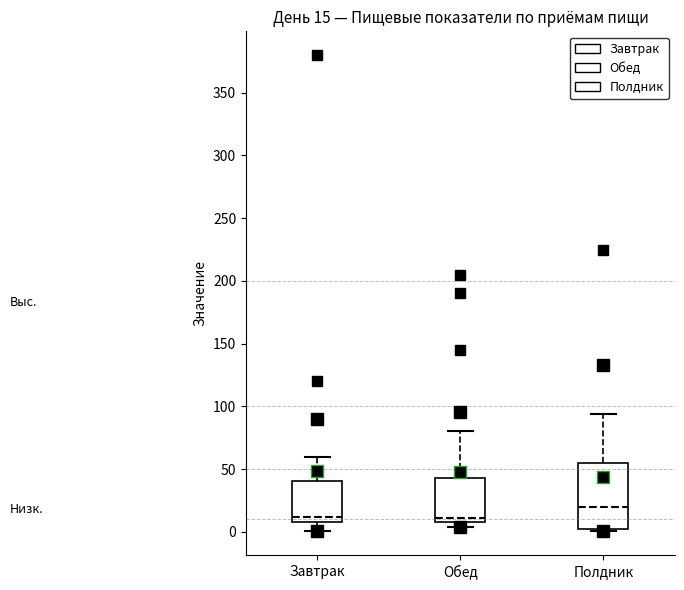

Comparing the boxes themselves (not the whiskers), which one is the tallest?

Полдник